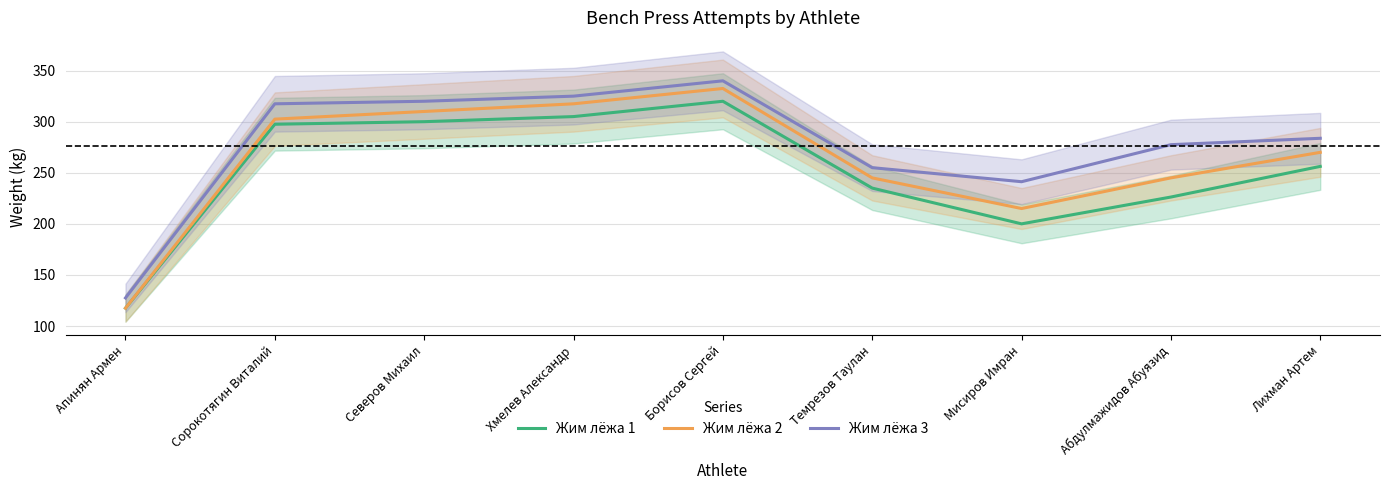

Rank the series at Лихман Артем from highest to lowest value.

Жим лёжа 3, Жим лёжа 2, Жим лёжа 1